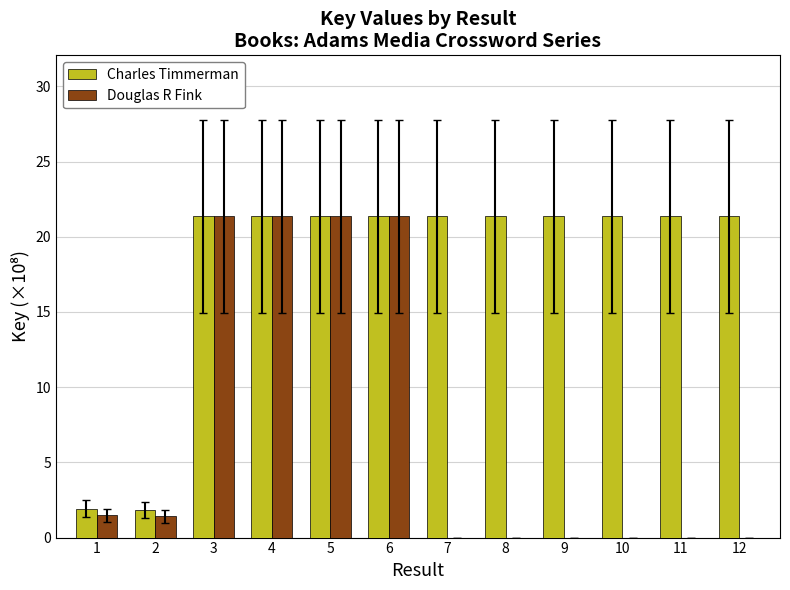

What is the greatest value displayed?

21.4